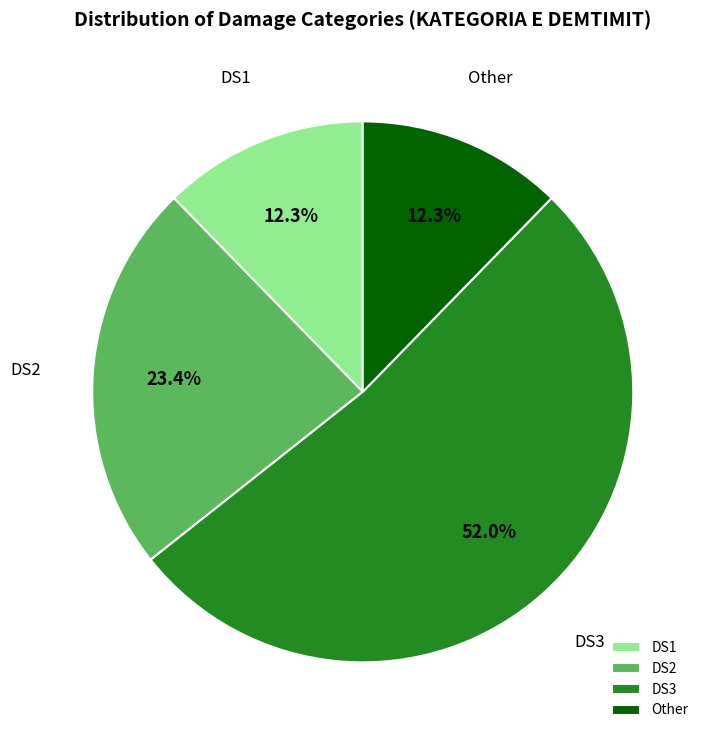

Which has a higher value, Other or DS3?

DS3